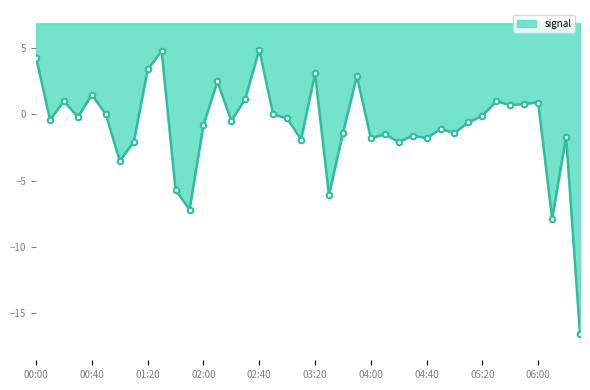

How many negative values are there?

24